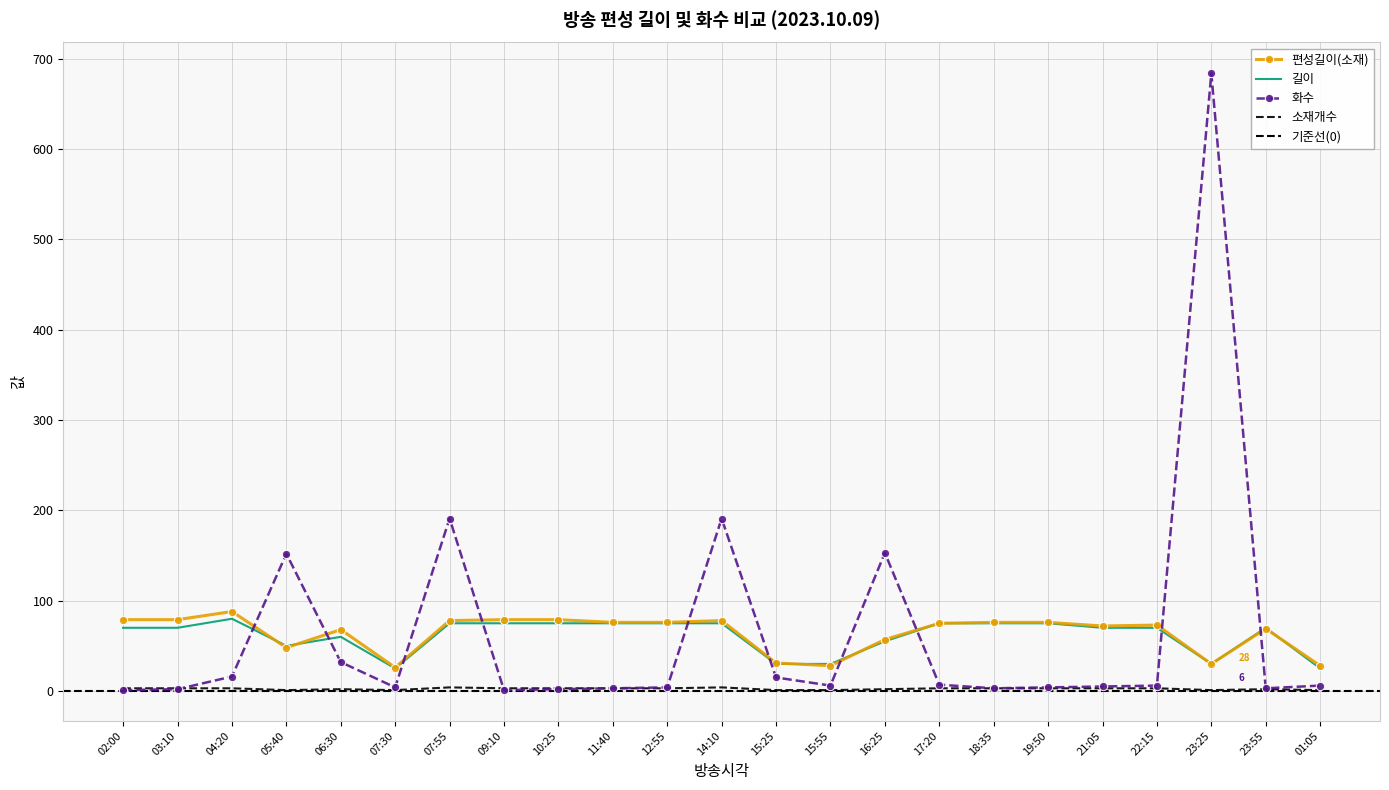

Where does the 편성길이(소재) series first go above 75?

02:00